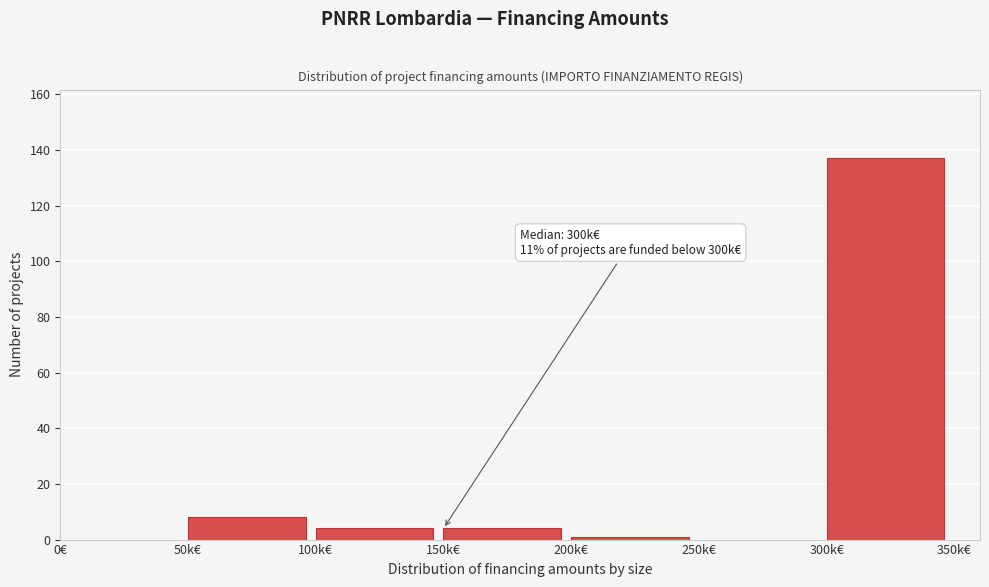

What is the change in value from 50k€ to 150k€?

-4